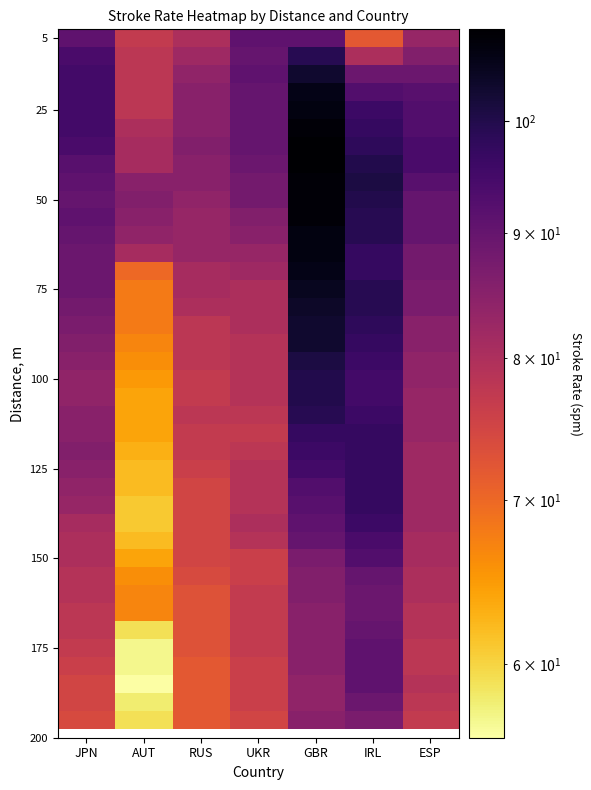

What is the spread (max minus min) of values at GBR?

25